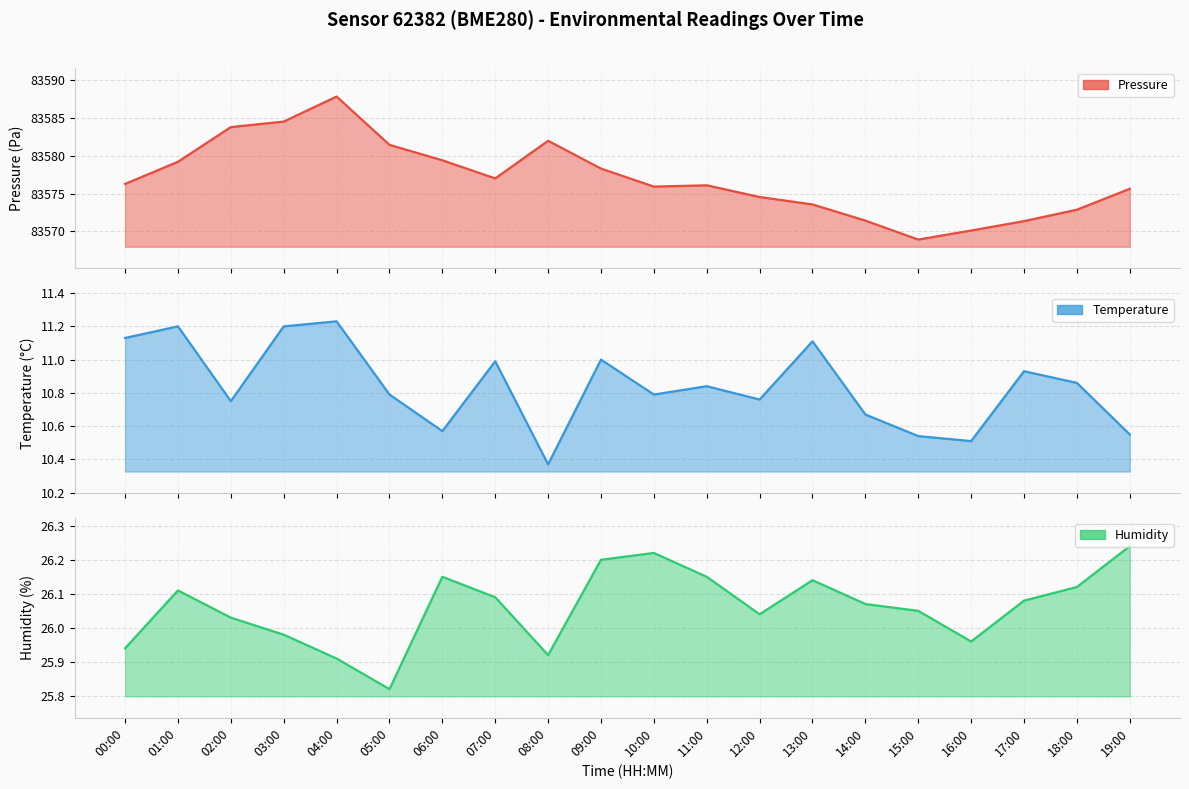

True or false: temperature and pressure cross at least once.

False